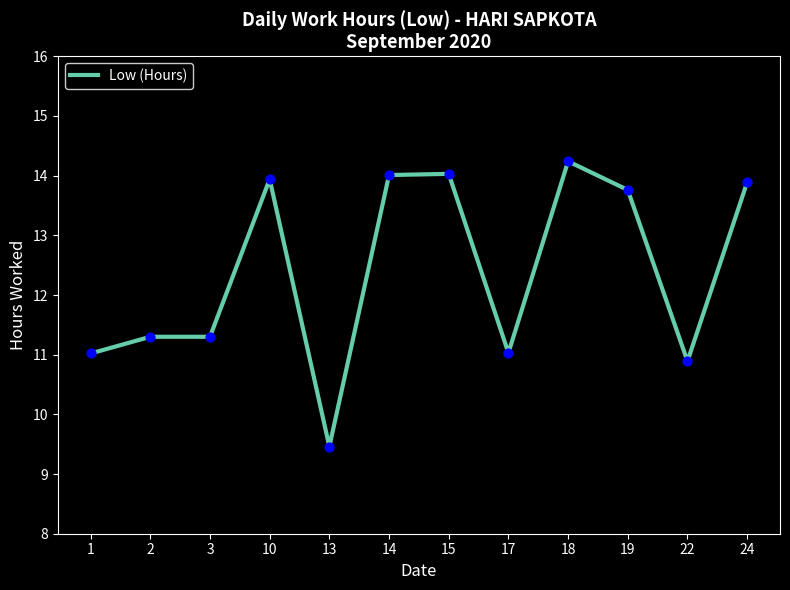

What is the change in value from 10 to 15?

+0.1